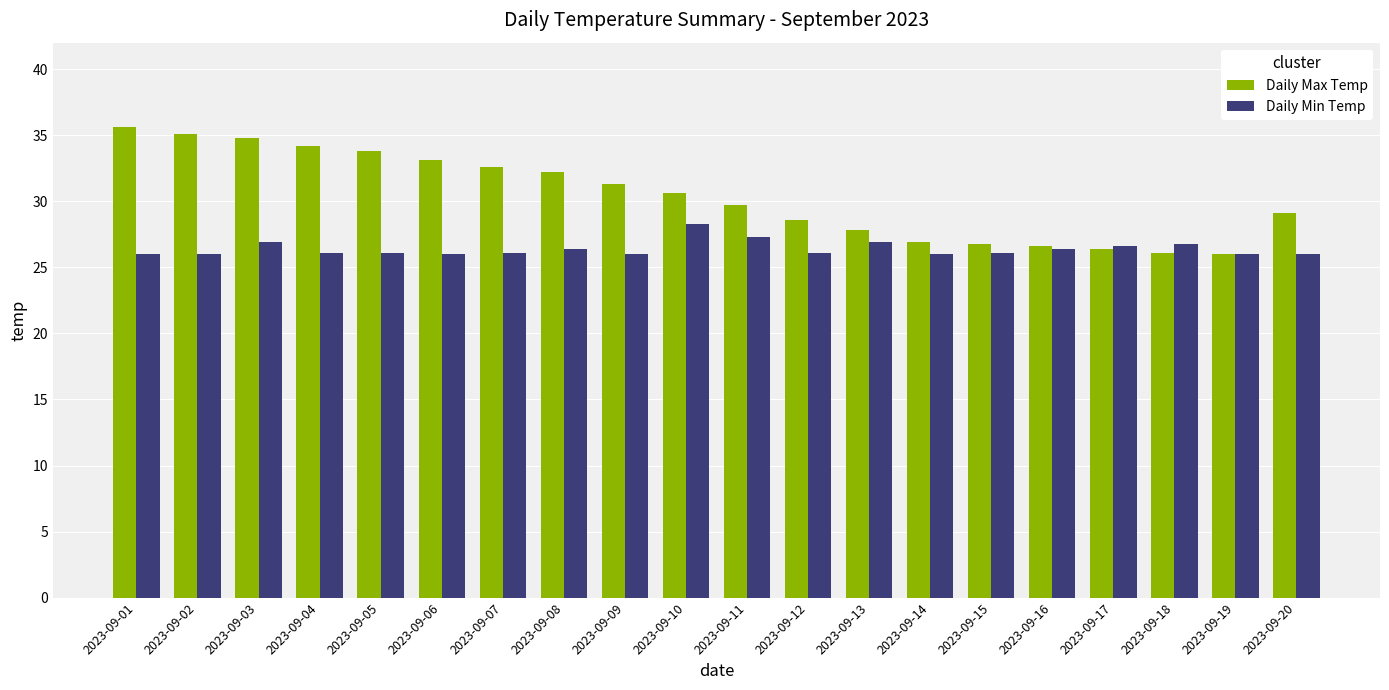

Which series has the largest total across all categories?

Daily Max Temp